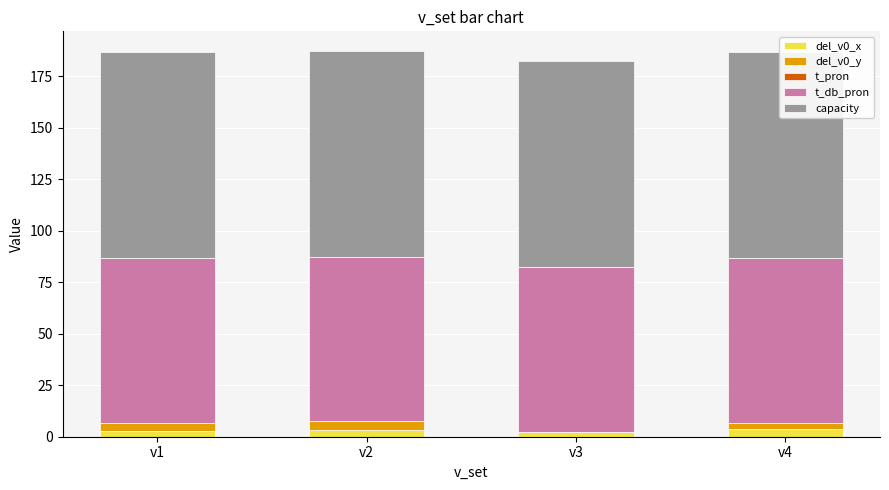

Reading left to right, list all the values displayed in this chart.

del_v0_x: 2.8	3.3	2.1	4.0
del_v0_y: 3.9	4.2	0.1	2.8
t_pron: 0.0	0.0	0.0	0.0
t_db_pron: 80.0	80.0	80.0	80.0
capacity: 100.0	100.0	100.0	100.0